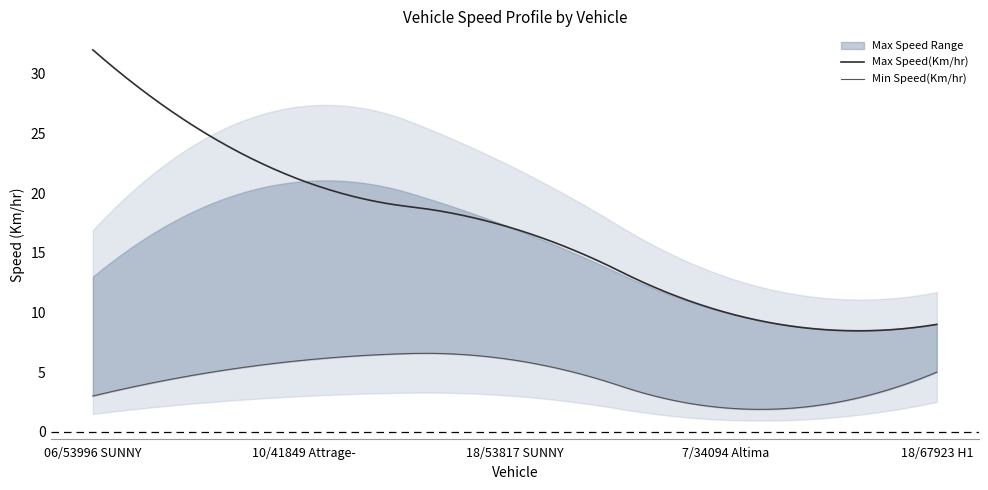

True or false: Avg Max Speed Lower has a value of 7 at 18/67923 H1.

False